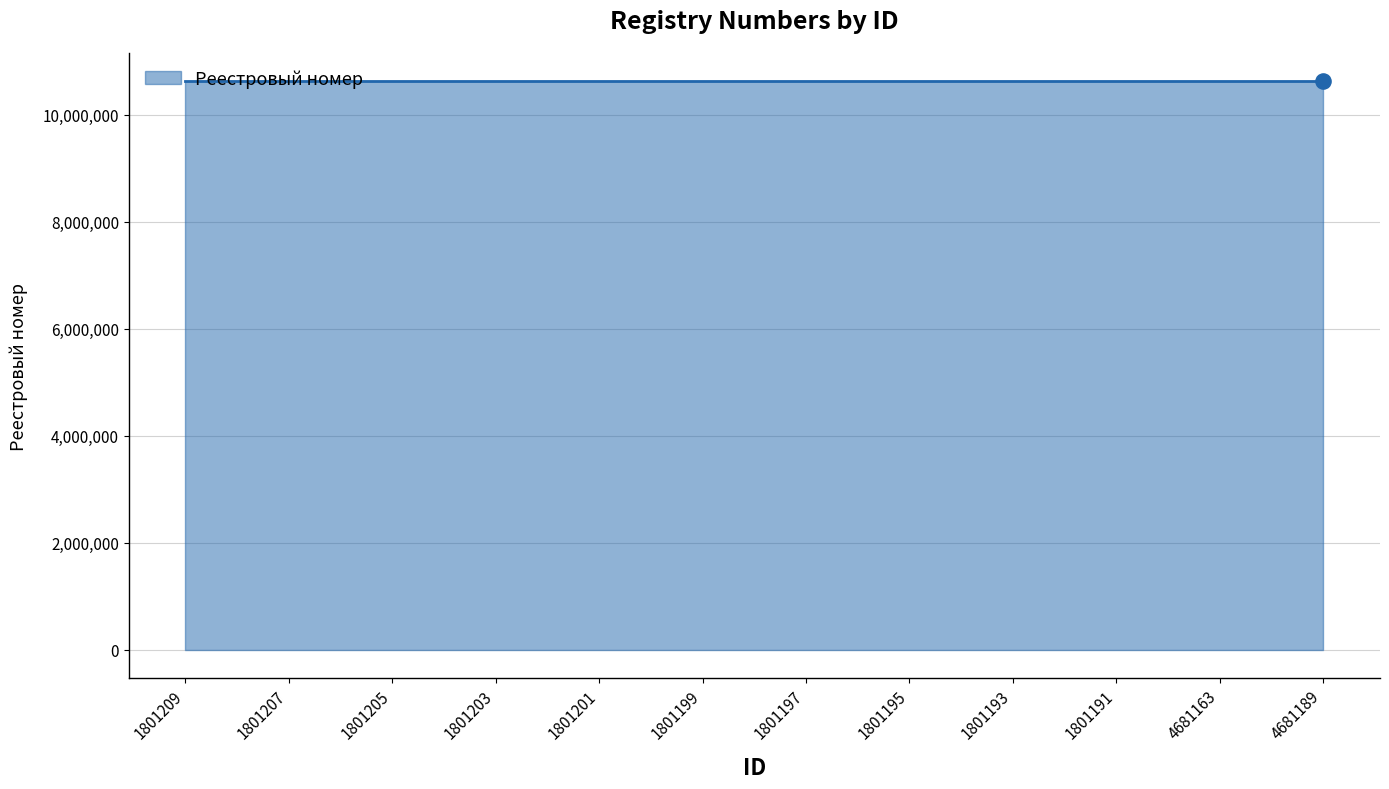

What is the change in value from 1801209 to 1801203?

+3